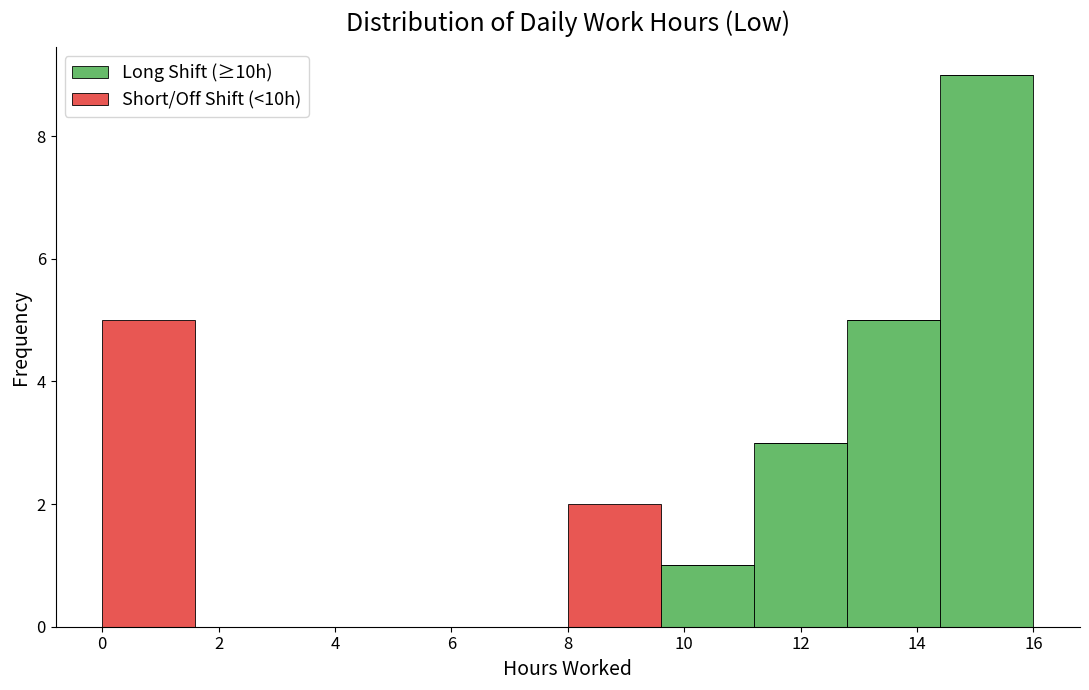

Reading left to right, list every stacked bar in this chart as the range it spans on the x-axis followed by its total height. The values are not printed on the chart, so give them approximately, as read against the axis.

0.0 to 1.6: 5
1.6 to 3.2: 0
3.2 to 4.8: 0
4.8 to 6.4: 0
6.4 to 8.0: 0
8.0 to 9.6: 2
9.6 to 11.2: 1
11.2 to 12.8: 3
12.8 to 14.4: 5
14.4 to 16.0: 9